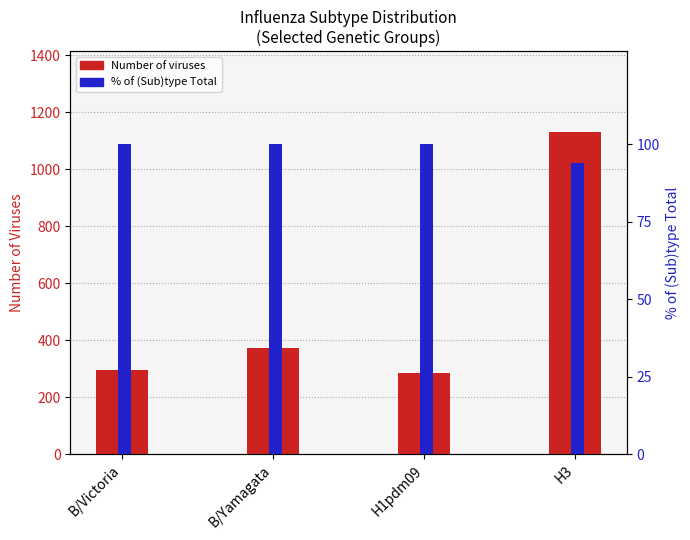

What are all the series names shown in the legend?

Number of viruses, % of subtype total